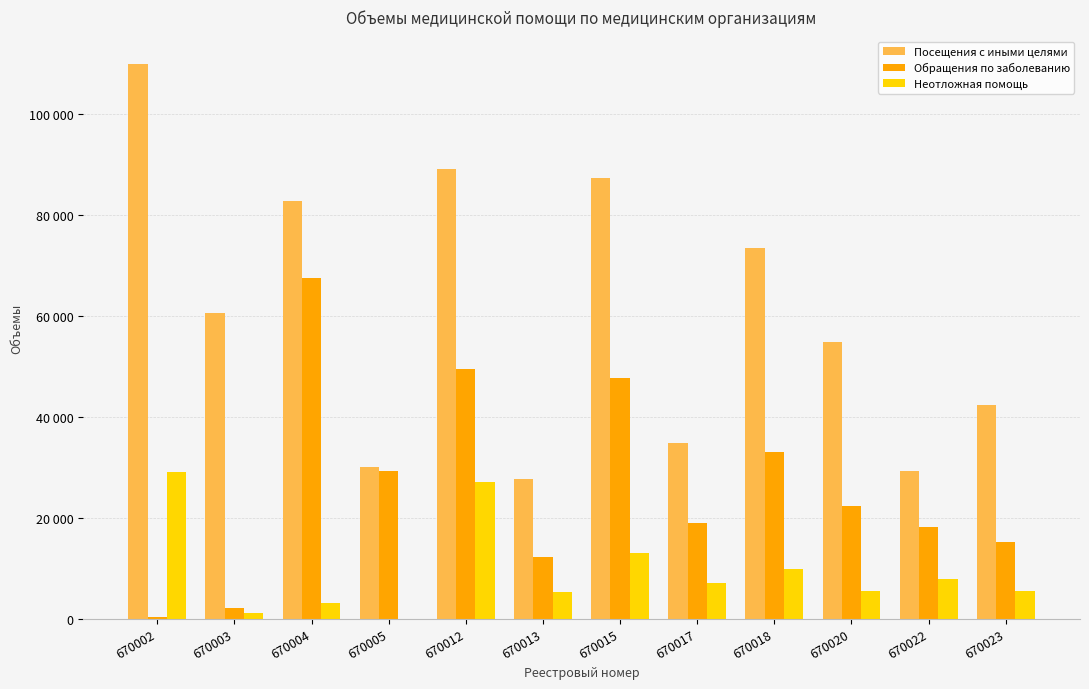

At which label is Посещения с иными целями closest to 68799?

670018